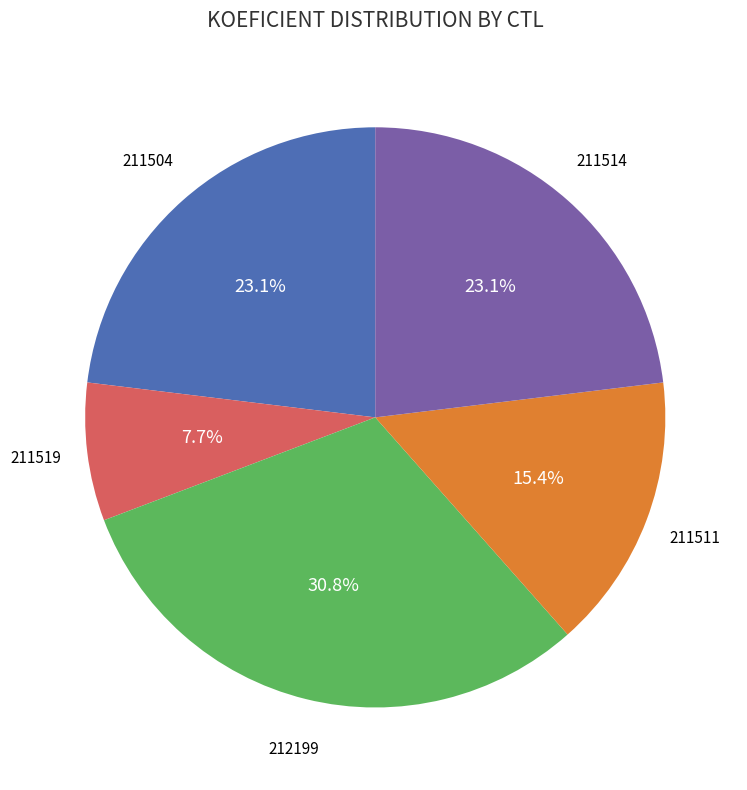

What percentage is the 211519 slice, to the nearest percent?

8%